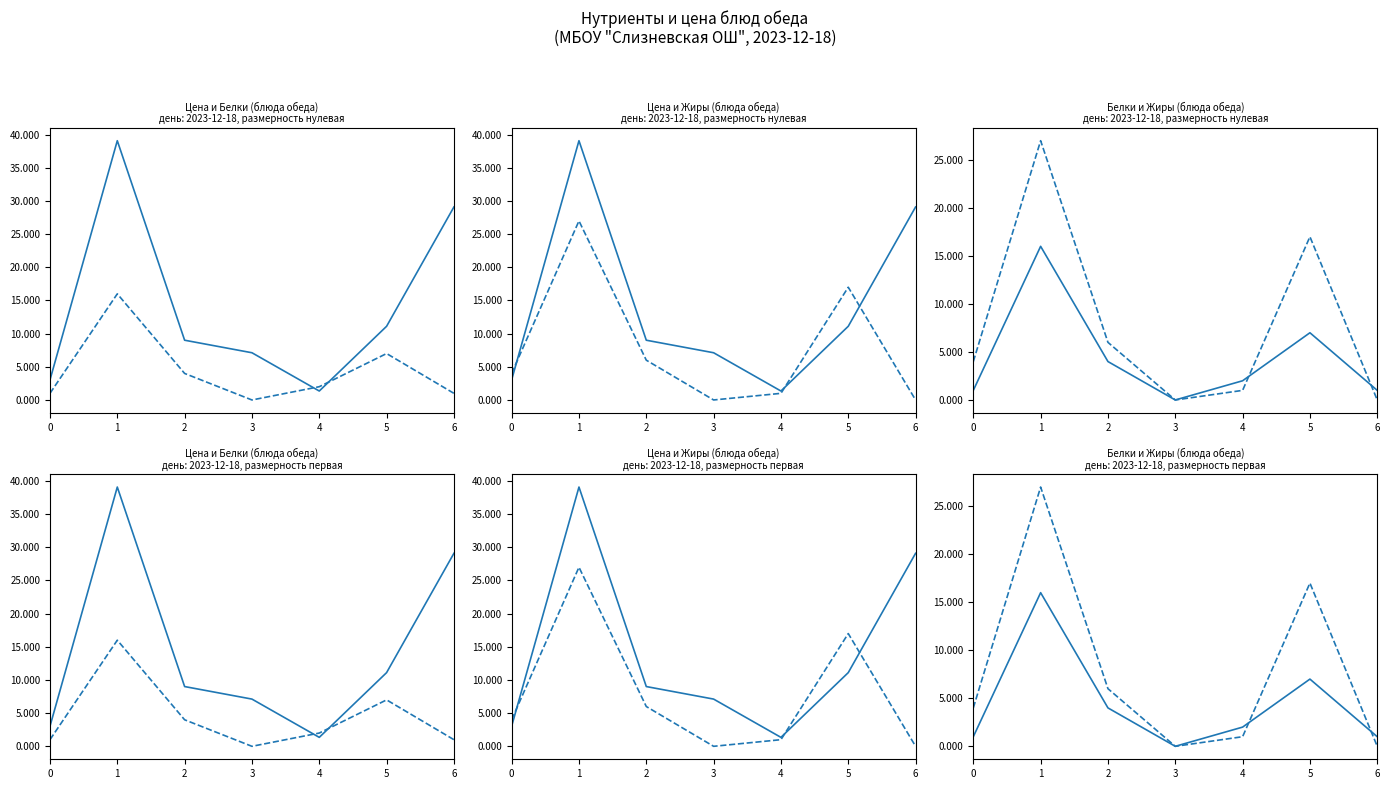

How many times do Цена and Белки cross each other?

2